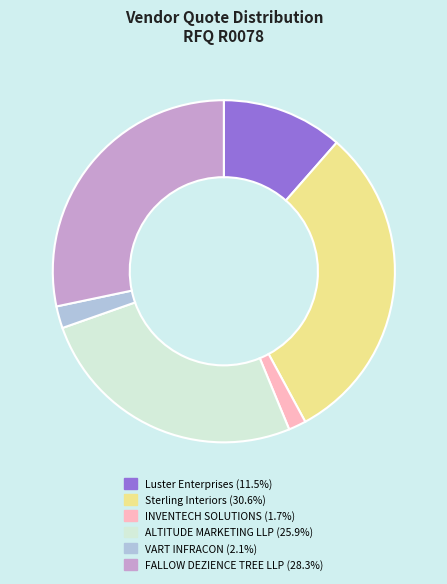

Between FALLOW DEZIENCE TREE LLP and Luster Enterprises, which is larger?

FALLOW DEZIENCE TREE LLP